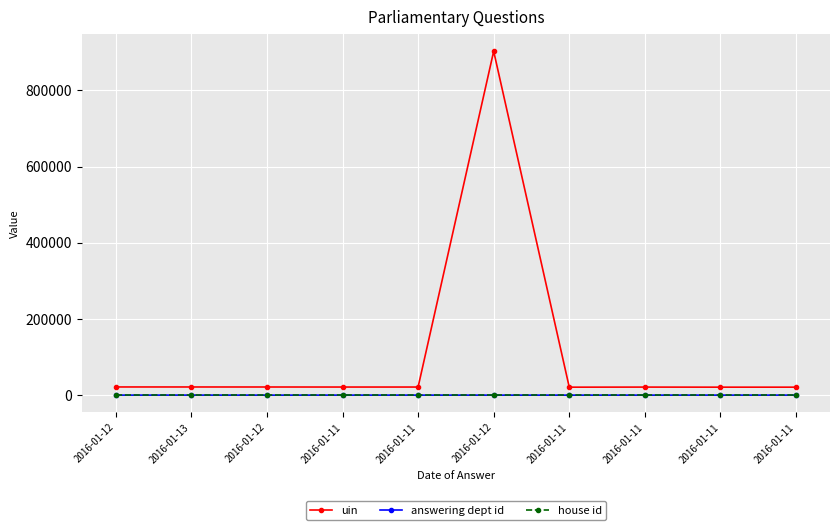

What value does the house id series have at 2016-01-11?

1